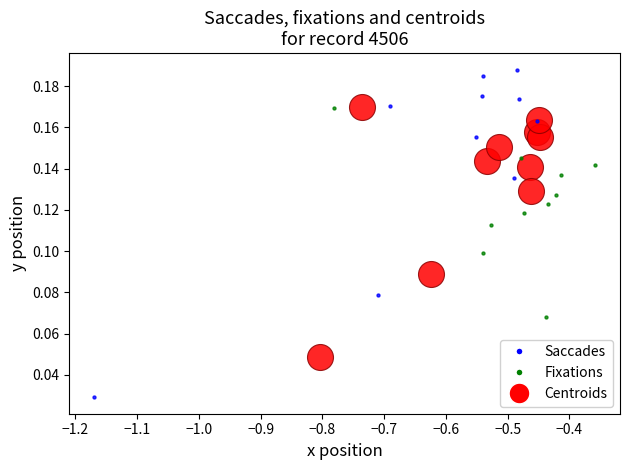

Which series contains the highest Y value?

Saccades